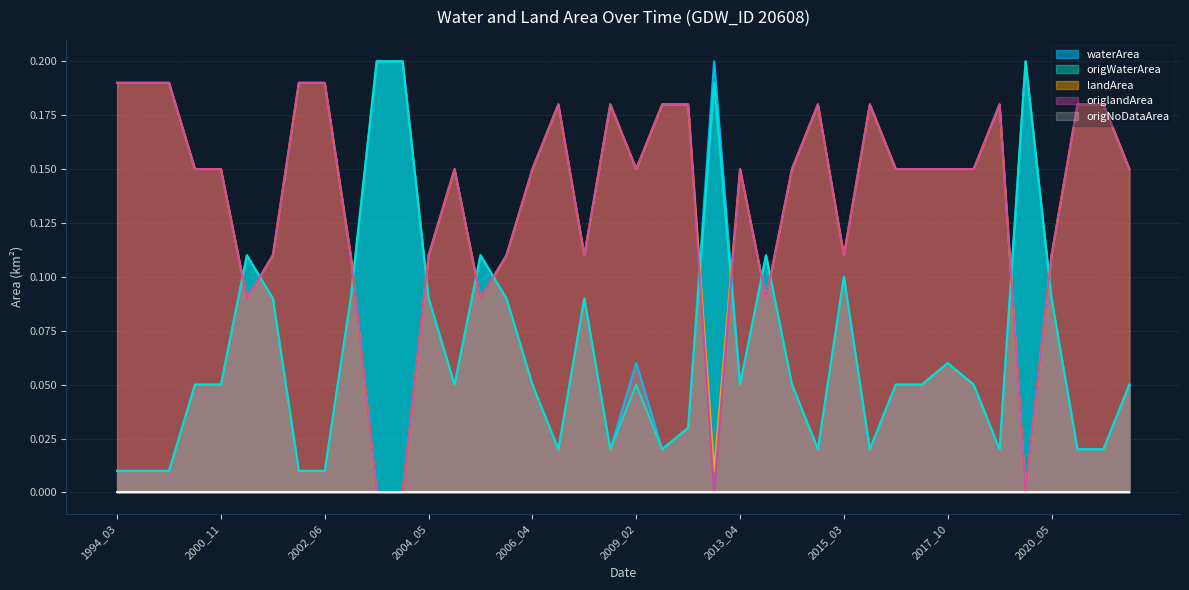

What is the sum of all landArea values?

5.4